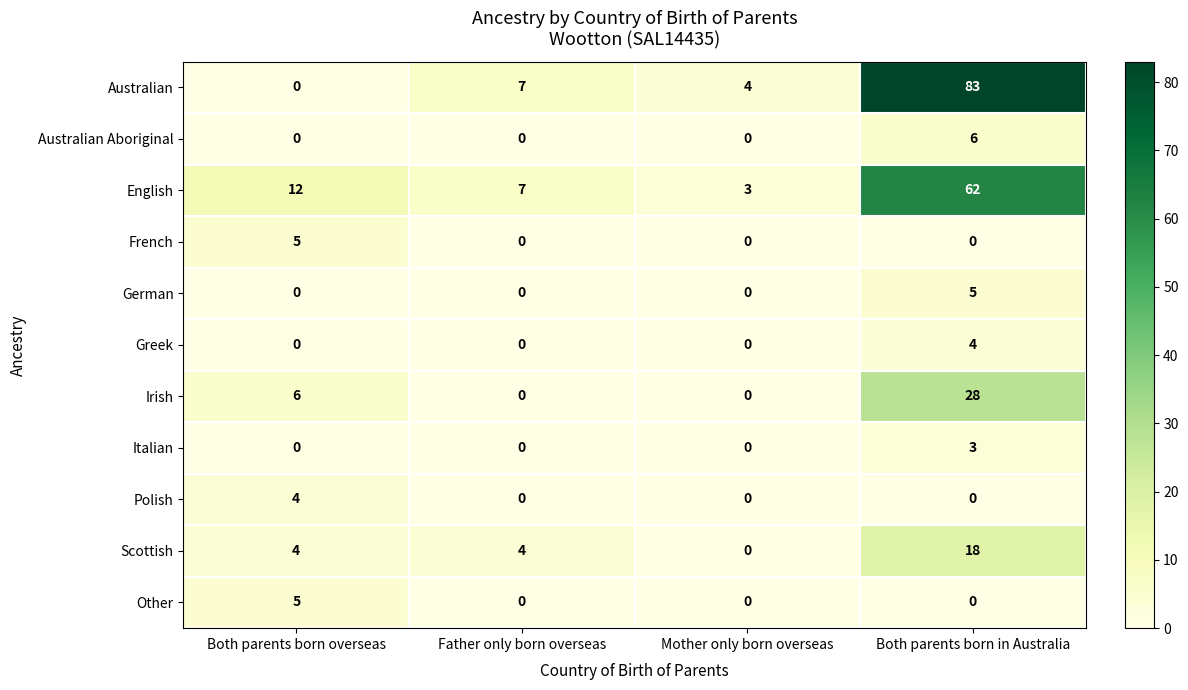

How many French values are between 0 and 5?

4